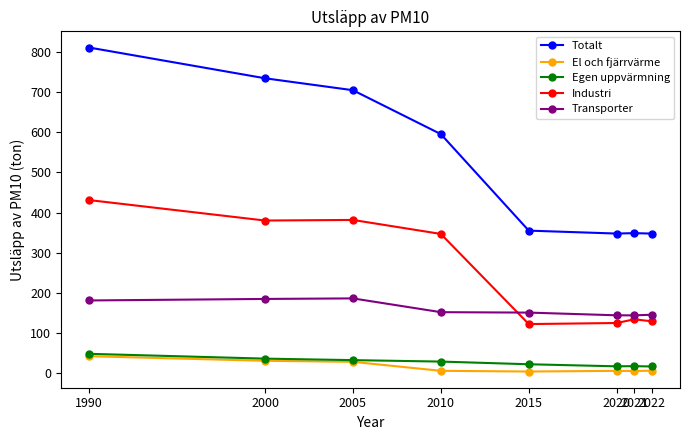

Is this an area chart (filled region under the line)?

No